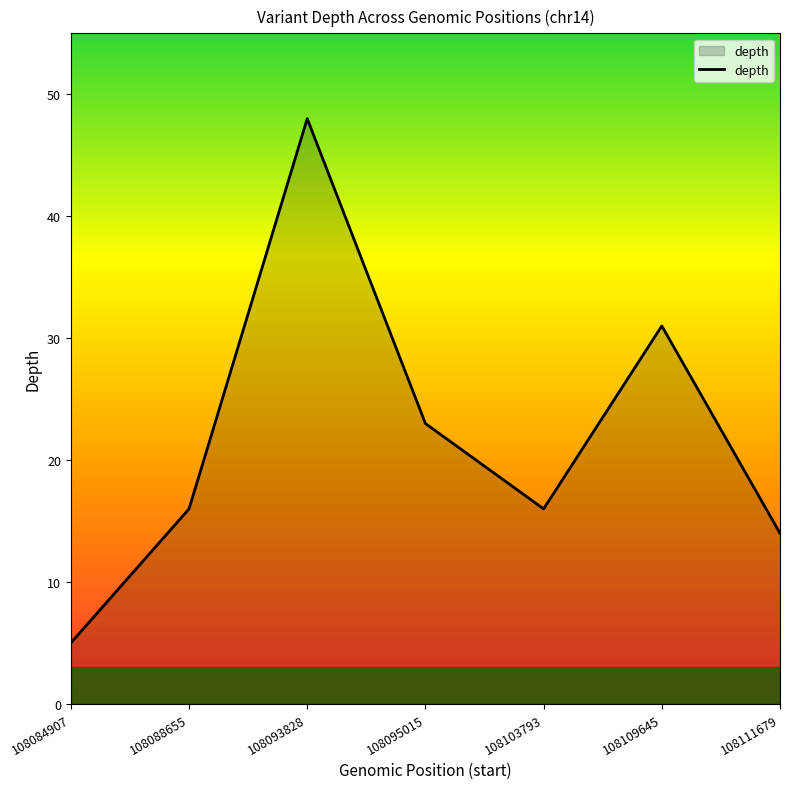

What is the difference between the maximum and minimum values?

43